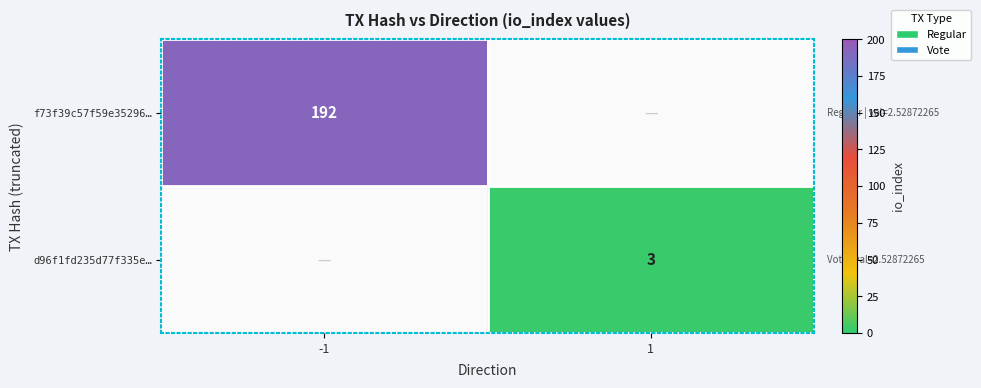

Is the value of d96f1fd235d77f335e… at 1 greater than the value of f73f39c57f59e35296… at -1?

No